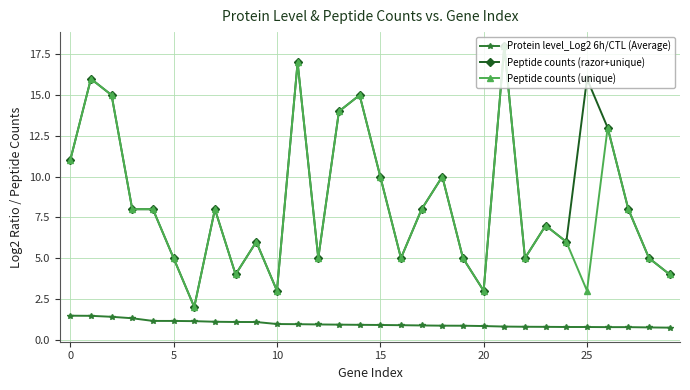

True or false: Protein level_Log2 6h/CTL (Average) and Peptide counts (razor+unique) intersect in this chart.

False